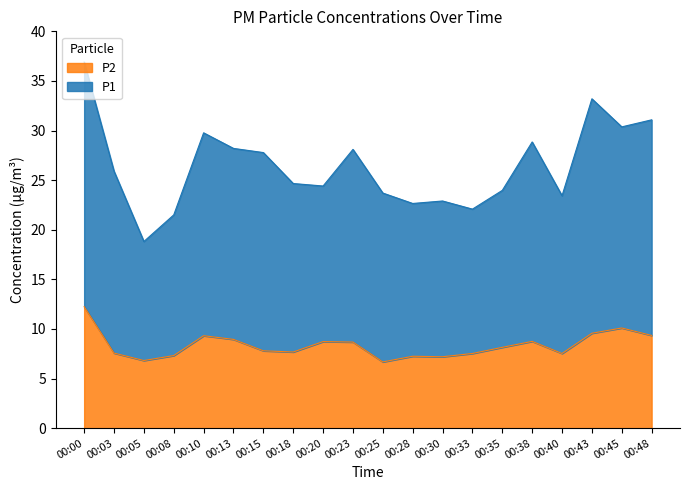

The value of P1 at 00:03 is 34.2. True or false?

False